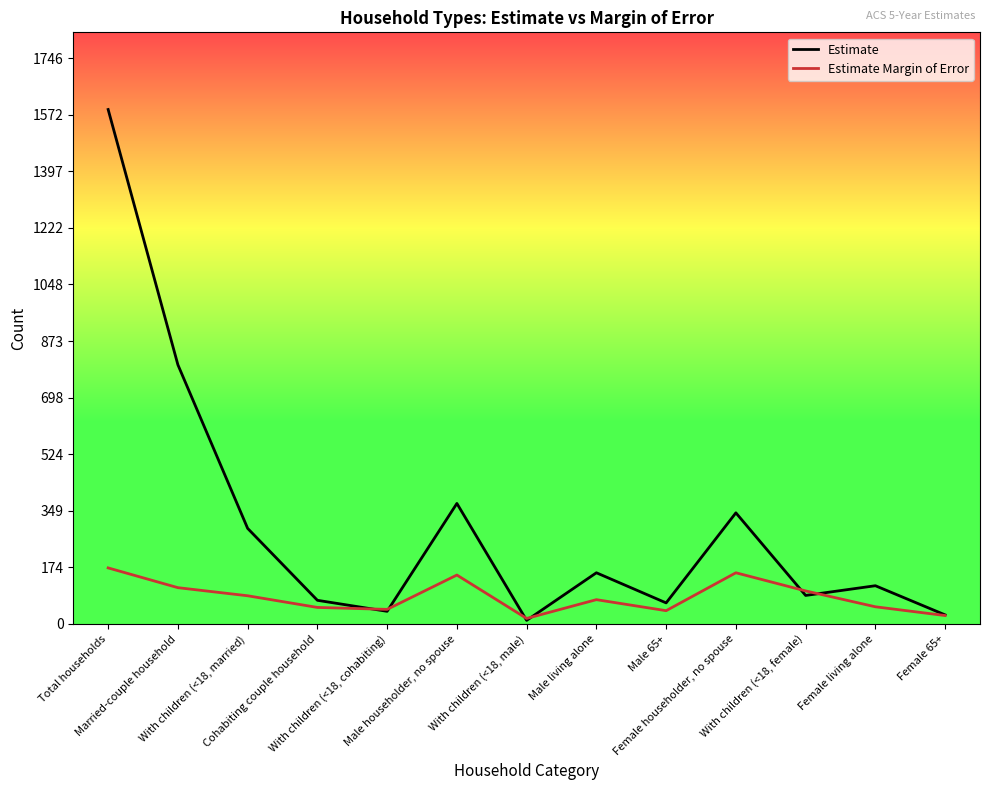

Which series has the widest spread of values?

Estimate